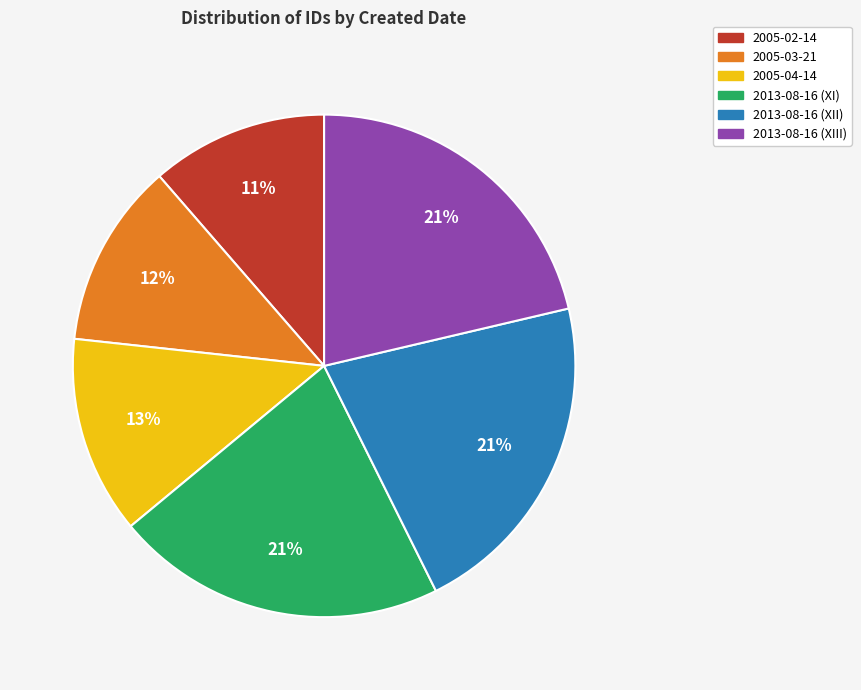

What percentage is the 2005-04-14 slice, to the nearest percent?

13%